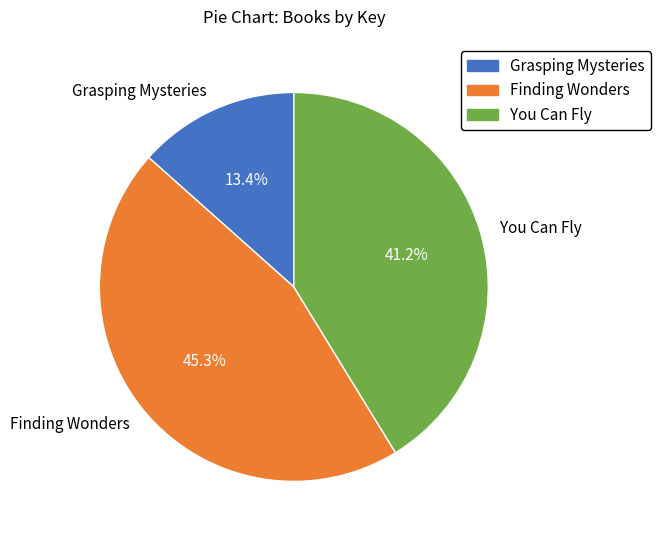

Do Grasping Mysteries and You Can Fly together represent more than half of the pie?

Yes